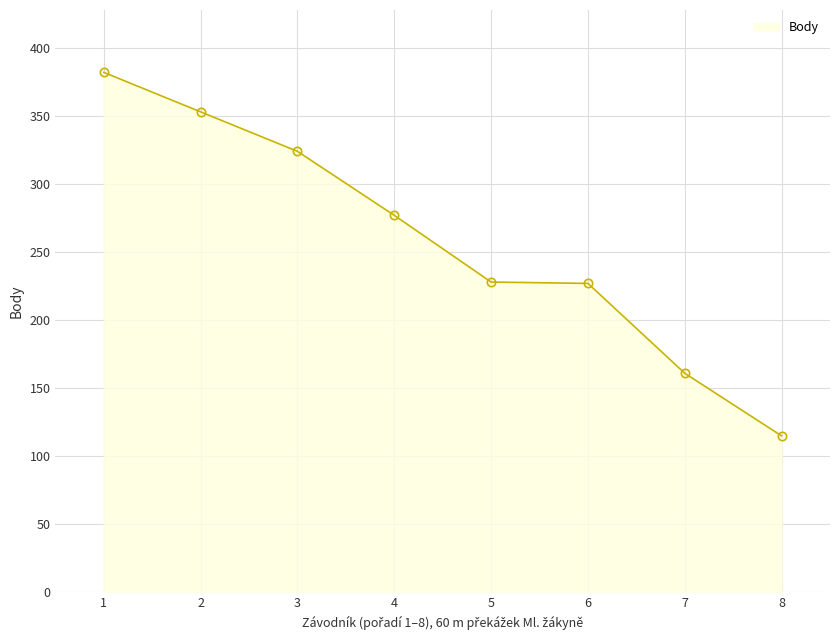

What is the difference between the second highest and minimum values?

238